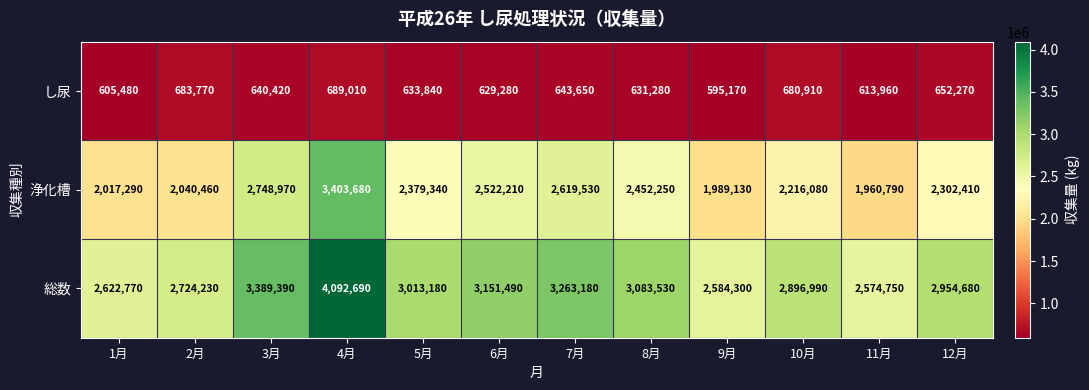

Which series has the largest range (max minus min)?

総数